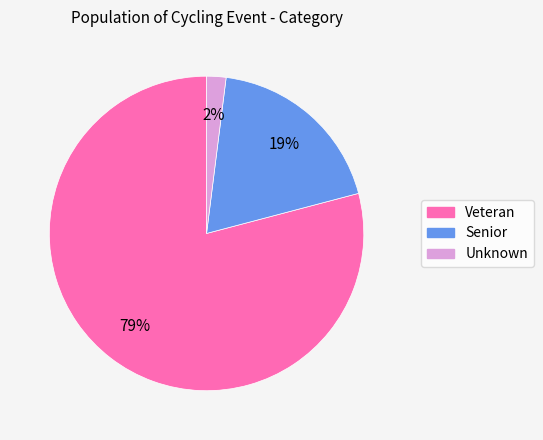

Is there a majority slice in this chart?

Yes